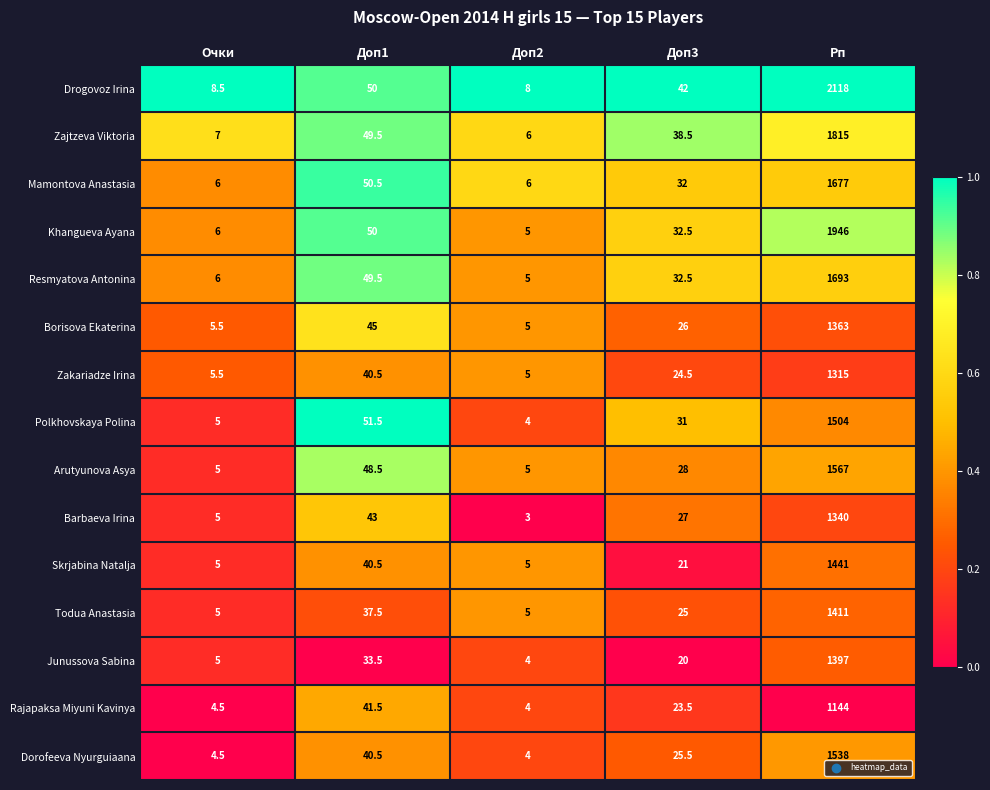

Is the value of Dorofeeva Nyurguiaana at Доп2 greater than the value of Junussova Sabina at Доп3?

No